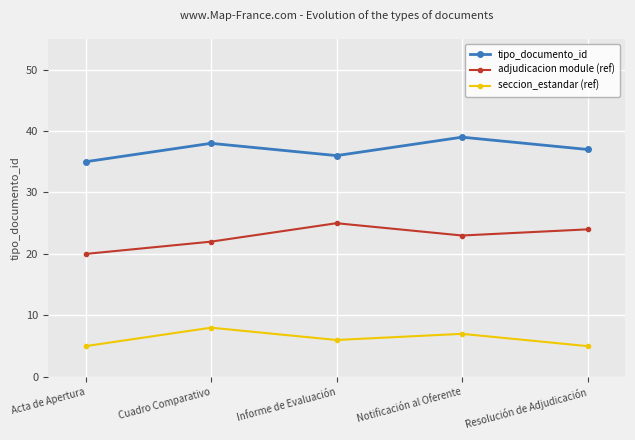

Reading left to right, transcribe all the data shown in this chart.

tipo_documento_id: Acta de Apertura=35	Cuadro Comparativo=38	Informe de Evaluación=36	Notificación al Oferente=39	Resolución de Adjudicación=37
adjudicacion module (ref): Acta de Apertura=20	Cuadro Comparativo=22	Informe de Evaluación=25	Notificación al Oferente=23	Resolución de Adjudicación=24
seccion_estandar (ref): Acta de Apertura=5	Cuadro Comparativo=8	Informe de Evaluación=6	Notificación al Oferente=7	Resolución de Adjudicación=5